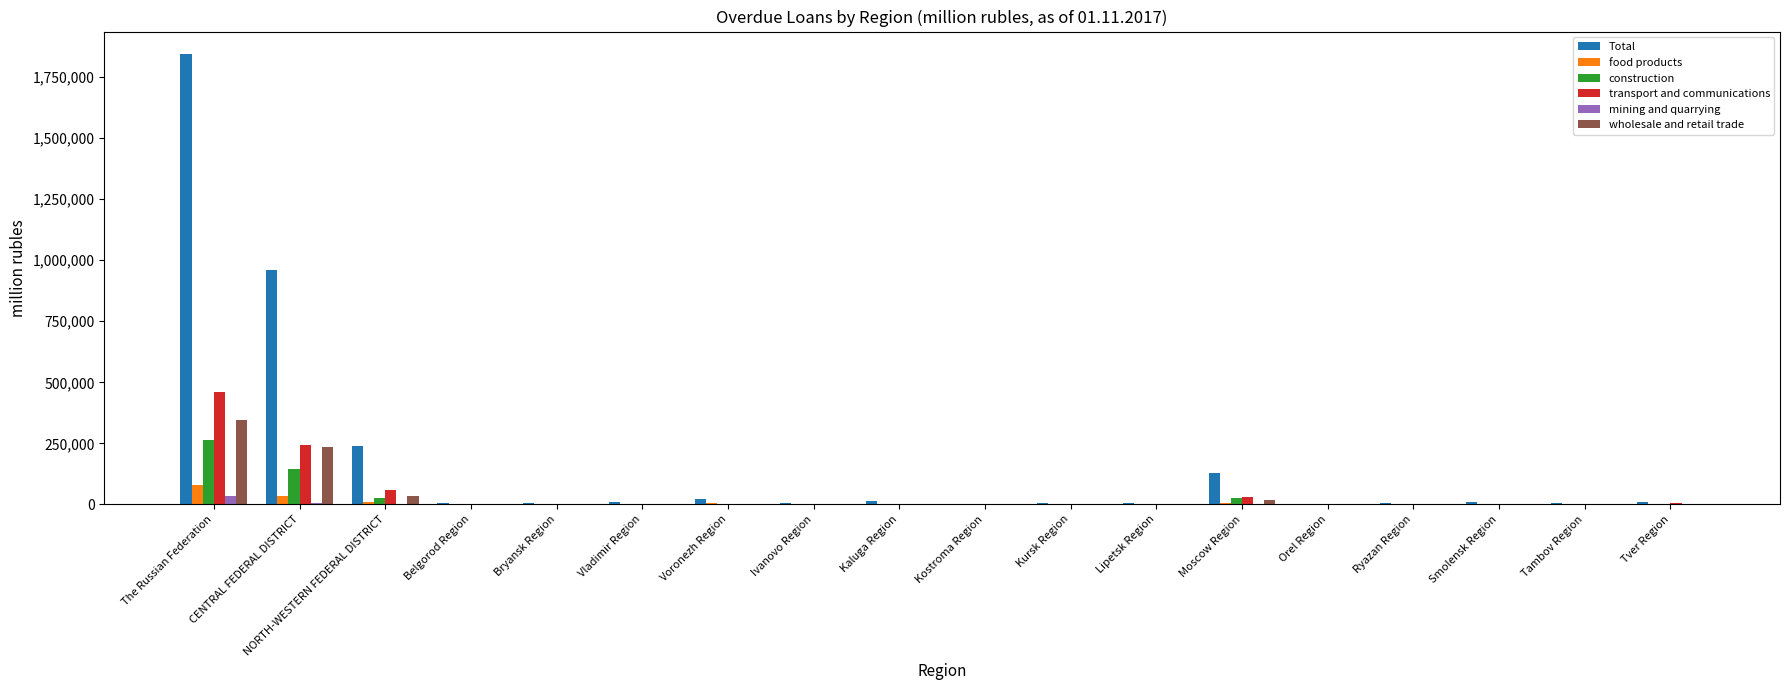

Which series has the largest total across all categories?

Total